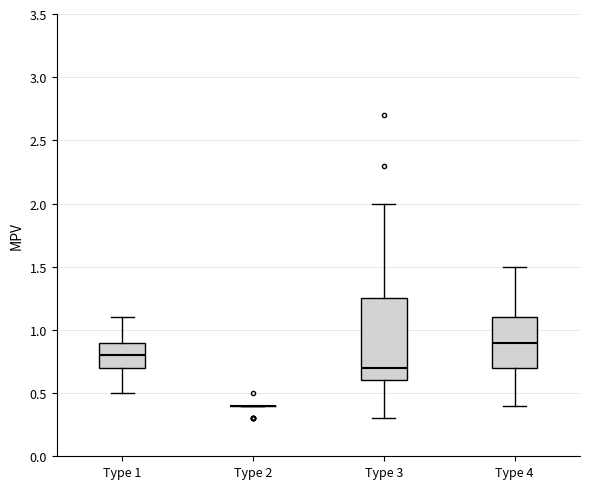

Which box is the tallest, from its lower edge to its upper edge?

Type 3